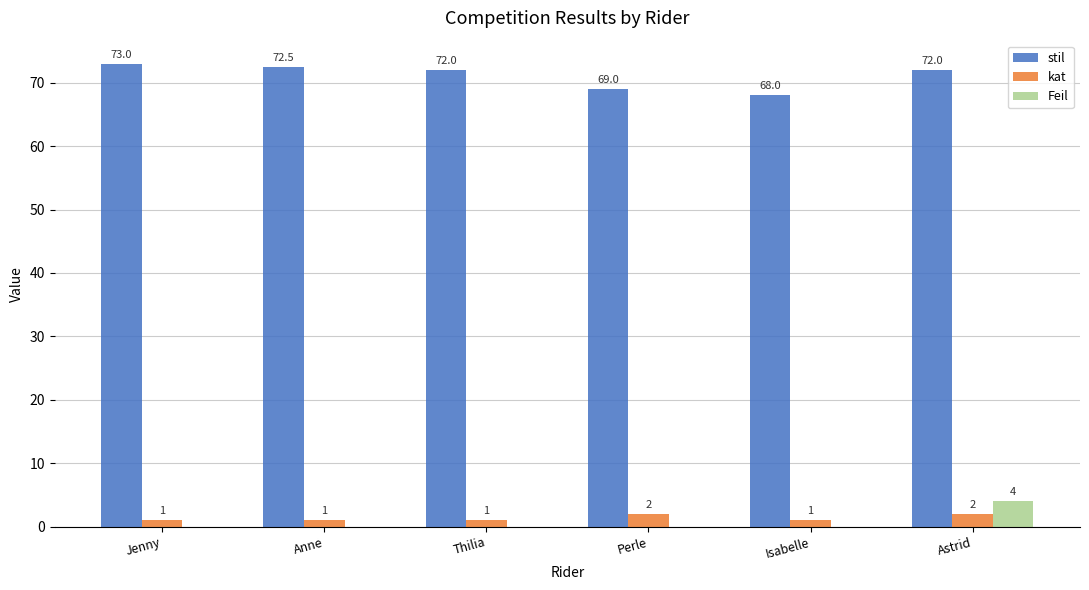

What is the sum of all stil values?

426.5